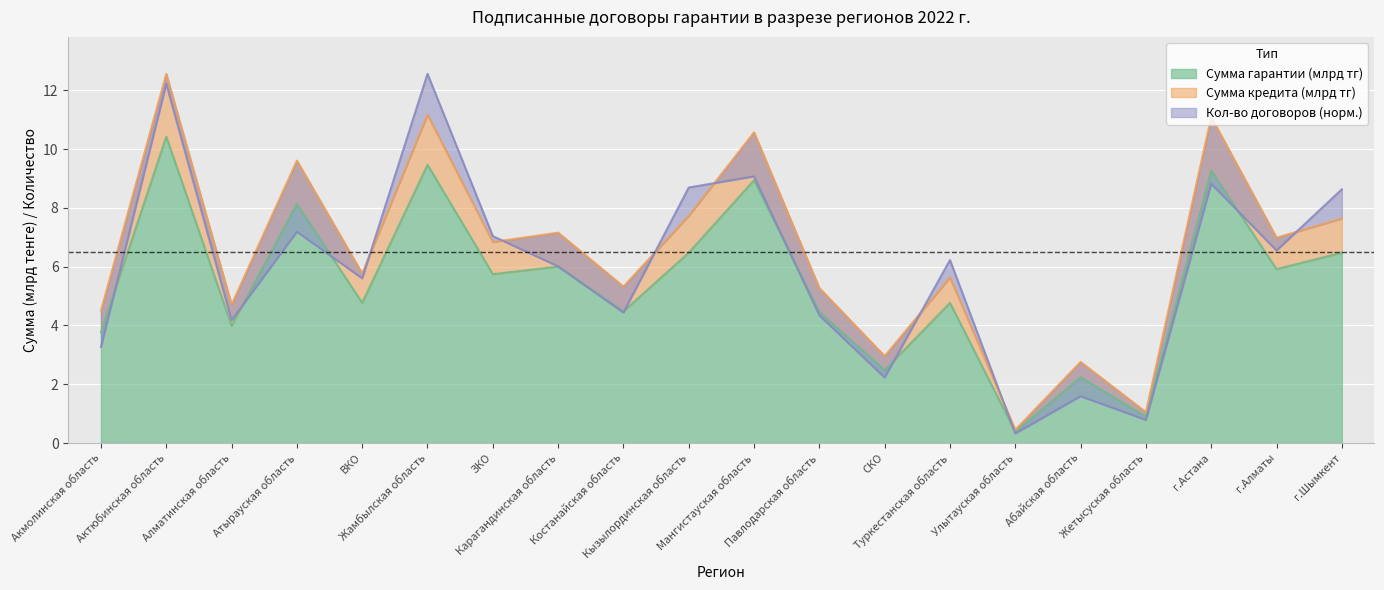

How many data points in Сумма кредита (млрд тг) are above 6?

10